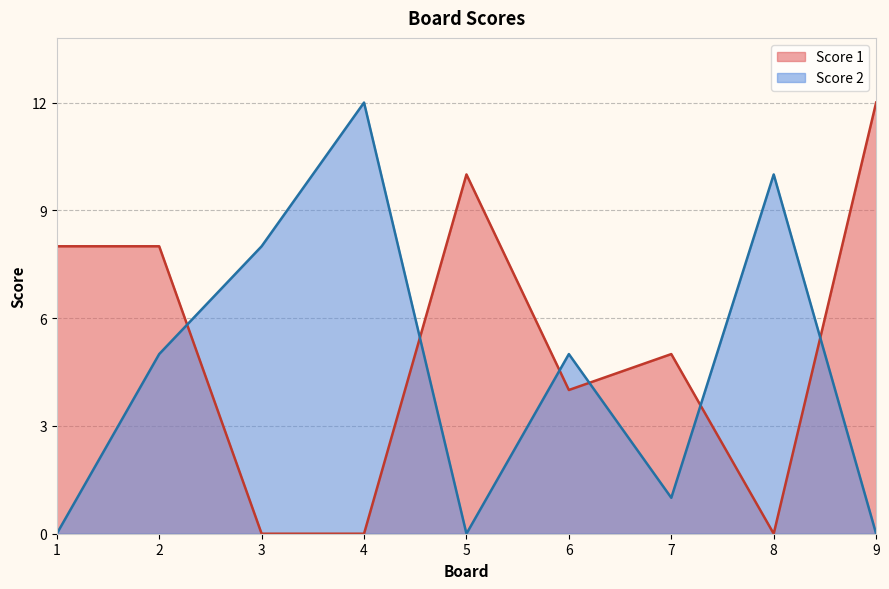

What is the sum of all Score 2 values?

41